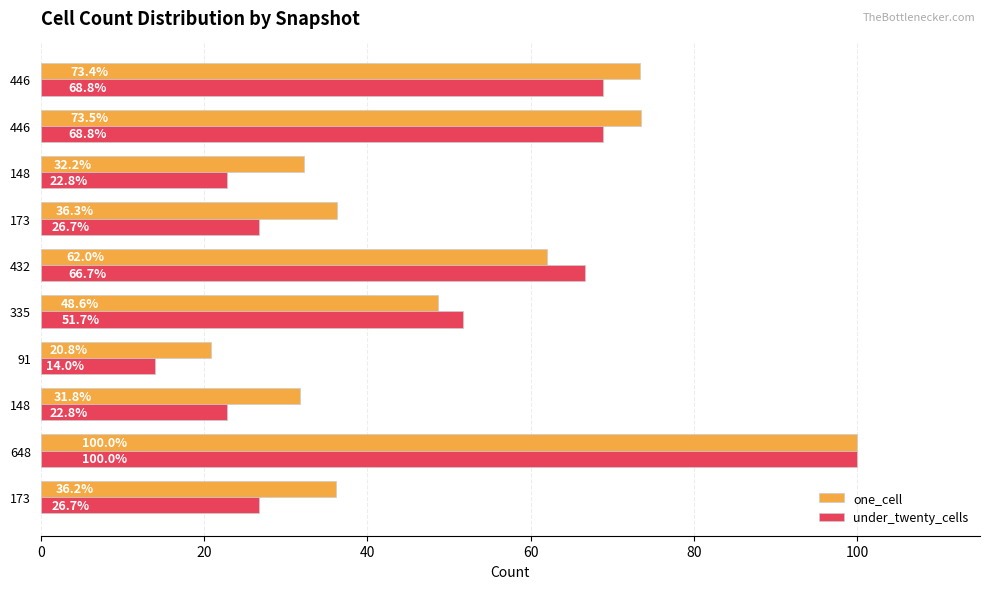

What is the difference between the maximum and minimum values in the one_cell series?

79.2